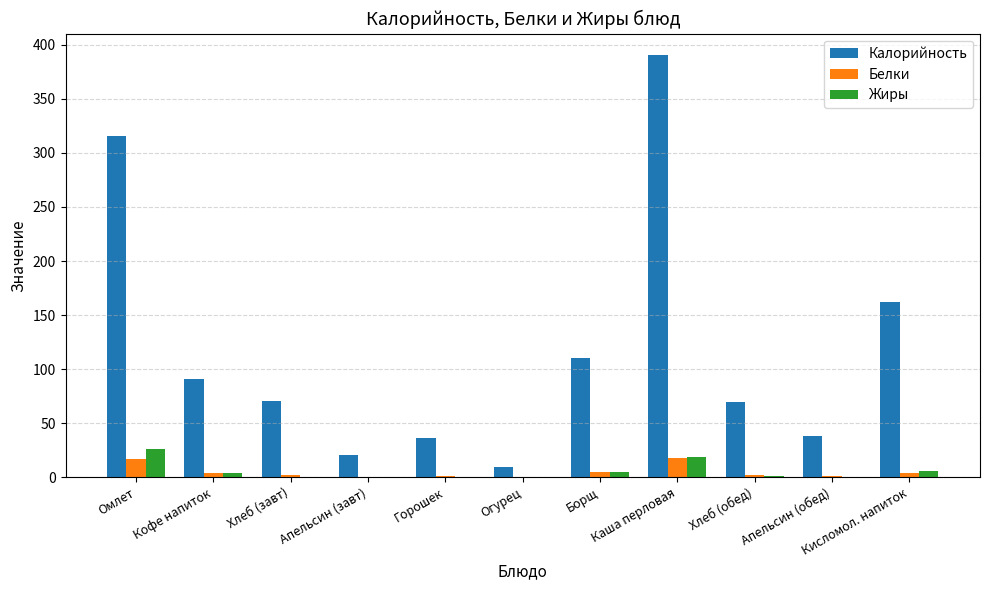

Read the Белки value at Горошек.

1.5